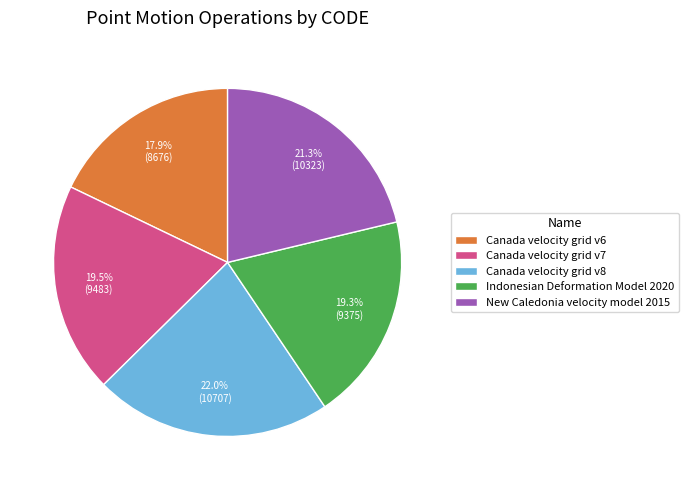

Count the number of slices in the pie.

5